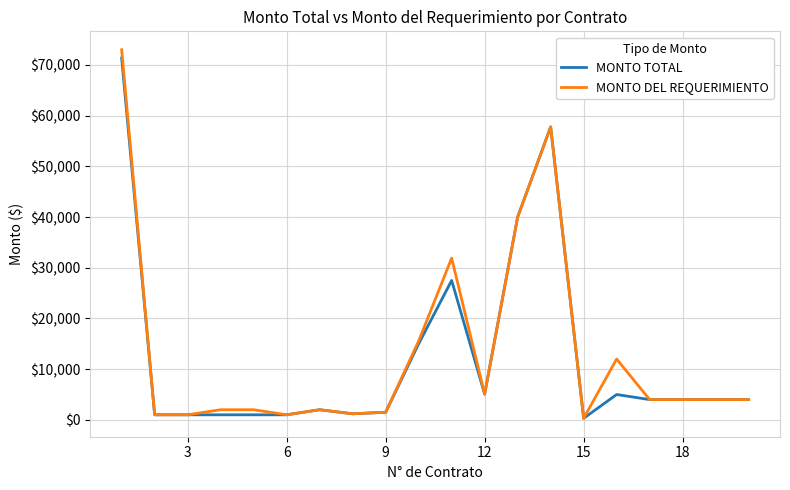

Which series has the widest spread of values?

MONTO DEL REQUERIMIENTO